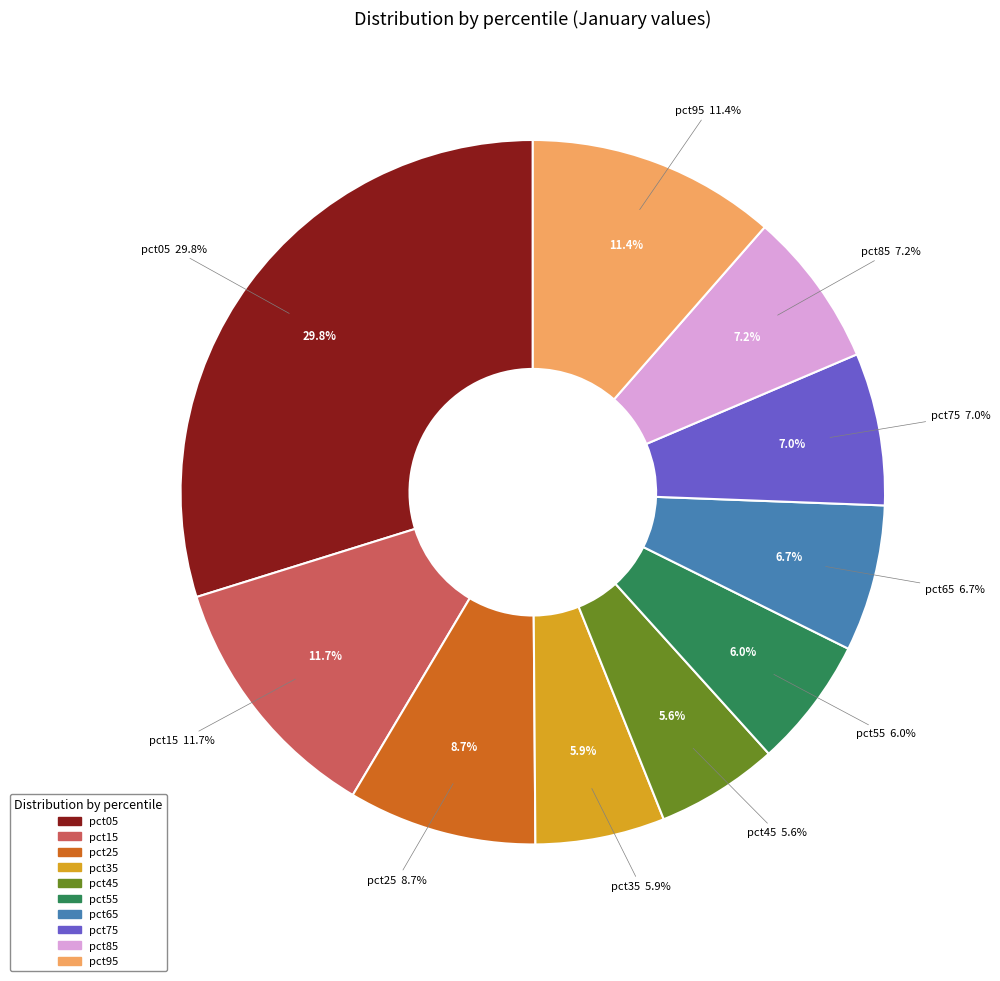

Rank the categories by value from lowest to highest.

pct45, pct35, pct55, pct65, pct75, pct85, pct25, pct95, pct15, pct05